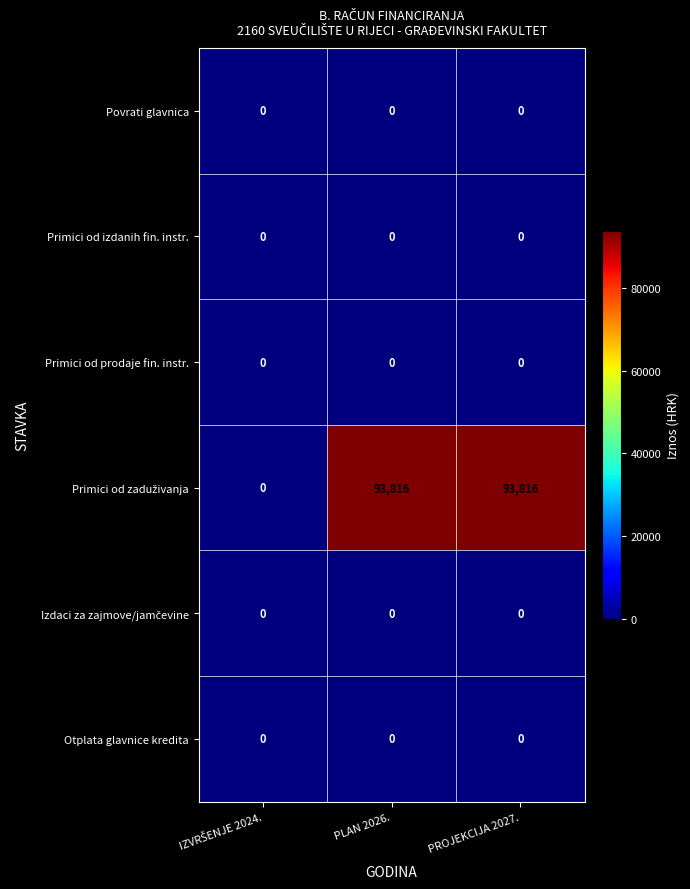

The Povrati glavnica series shows 0 at PROJEKCIJA 2027.. True or false?

True